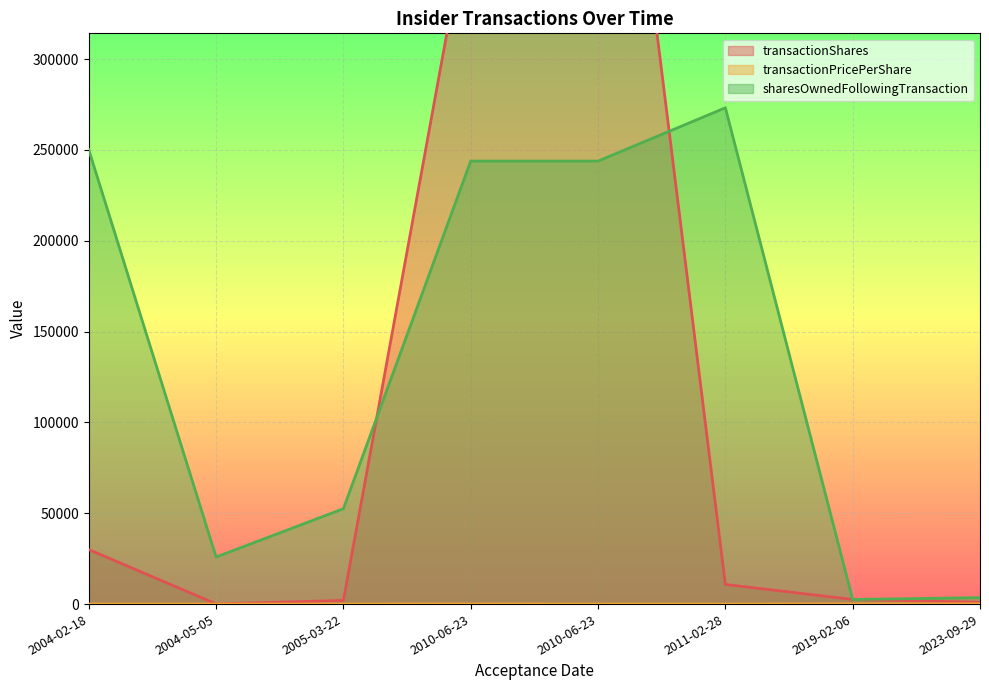

What is the average value of the sharesOwnedFollowingTransaction series?

136924.0